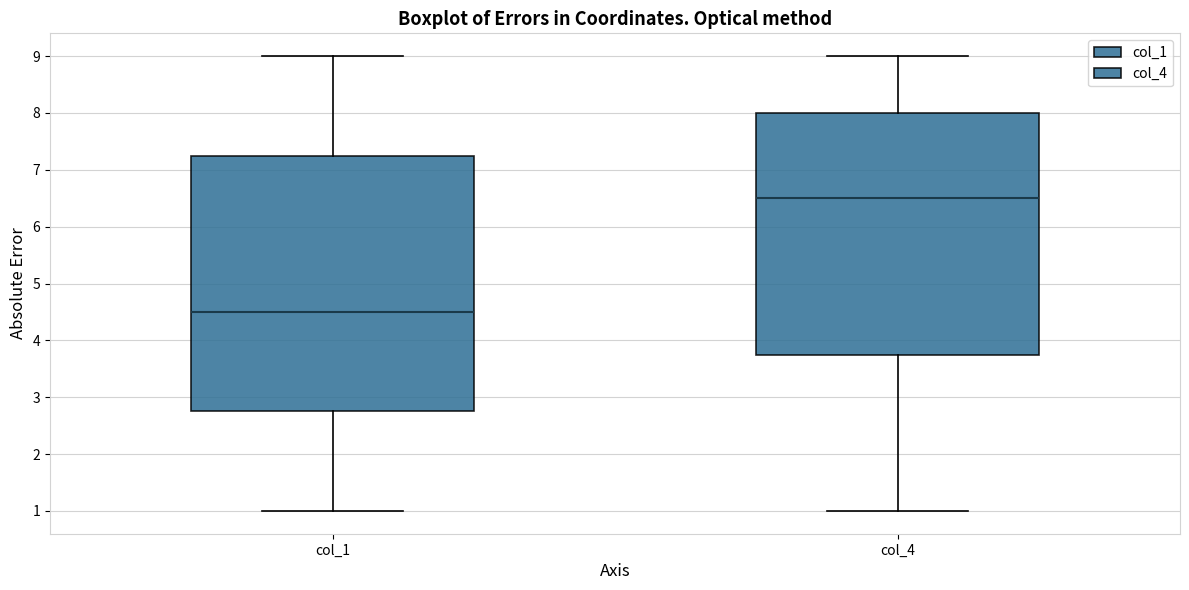

Which box is the tallest, from its lower edge to its upper edge?

col_1